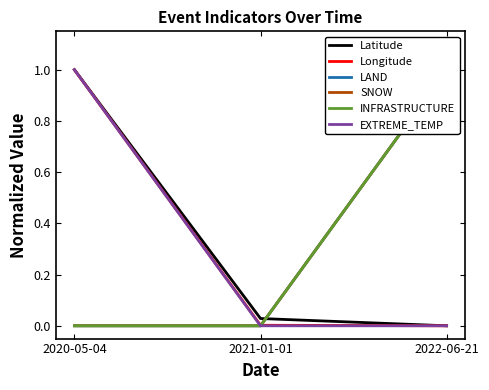

Reading left to right, what are all the values shown in this chart?

Latitude: 1.0	0.0	0.0
Longitude: 1.0	0.0	0.0
LAND: 0.0	0.0	1.0
SNOW: 0.0	0.0	1.0
INFRASTRUCTURE: 0.0	0.0	1.0
EXTREME_TEMP: 1.0	0.0	0.0